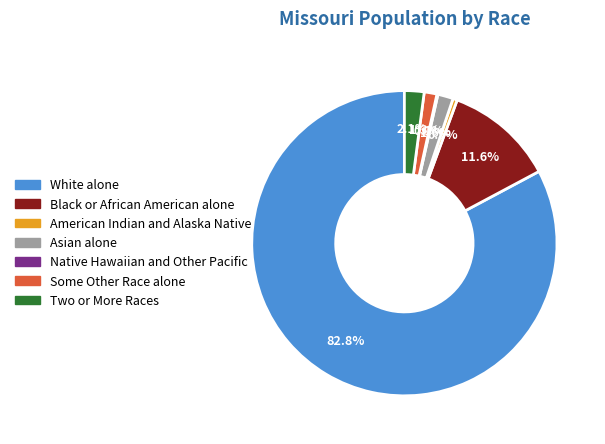

What is the total percentage of American Indian and Alaska Native and White alone?

83.3%